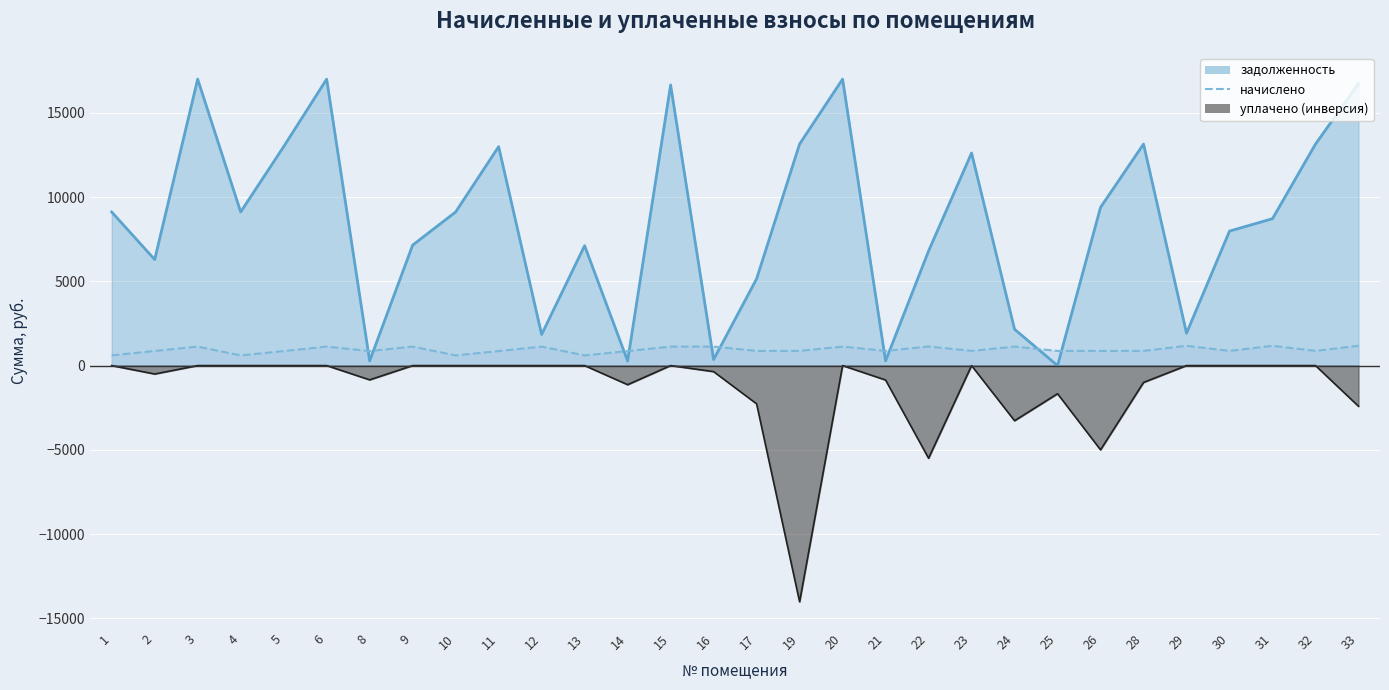

The value of задолженность at 16 is 582.5. True or false?

False